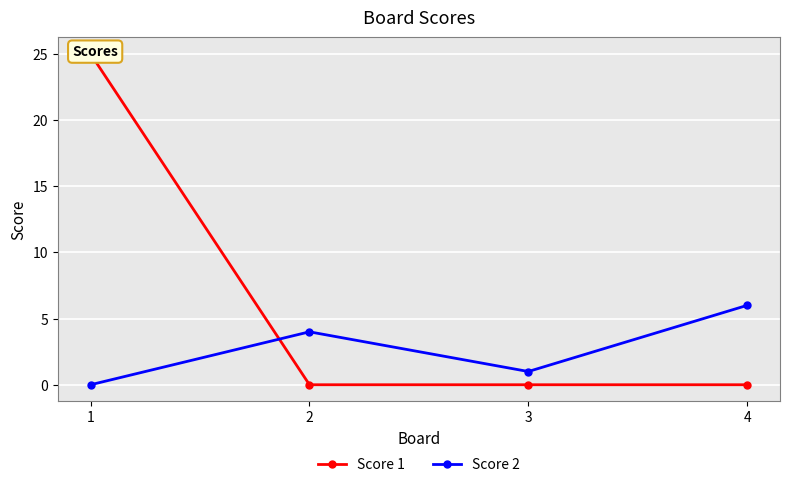

Between which two adjacent categories do Score 1 and Score 2 first intersect?

1 and 2